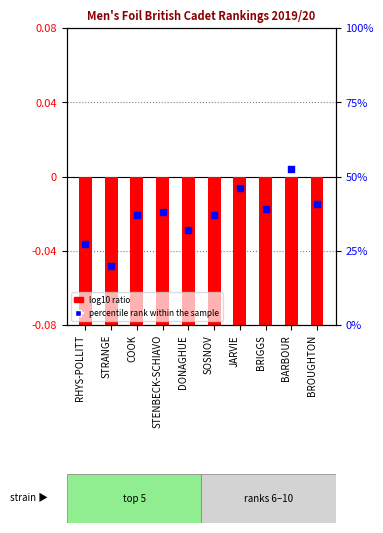

Which series has the largest total across all categories?

percentile rank within the sample